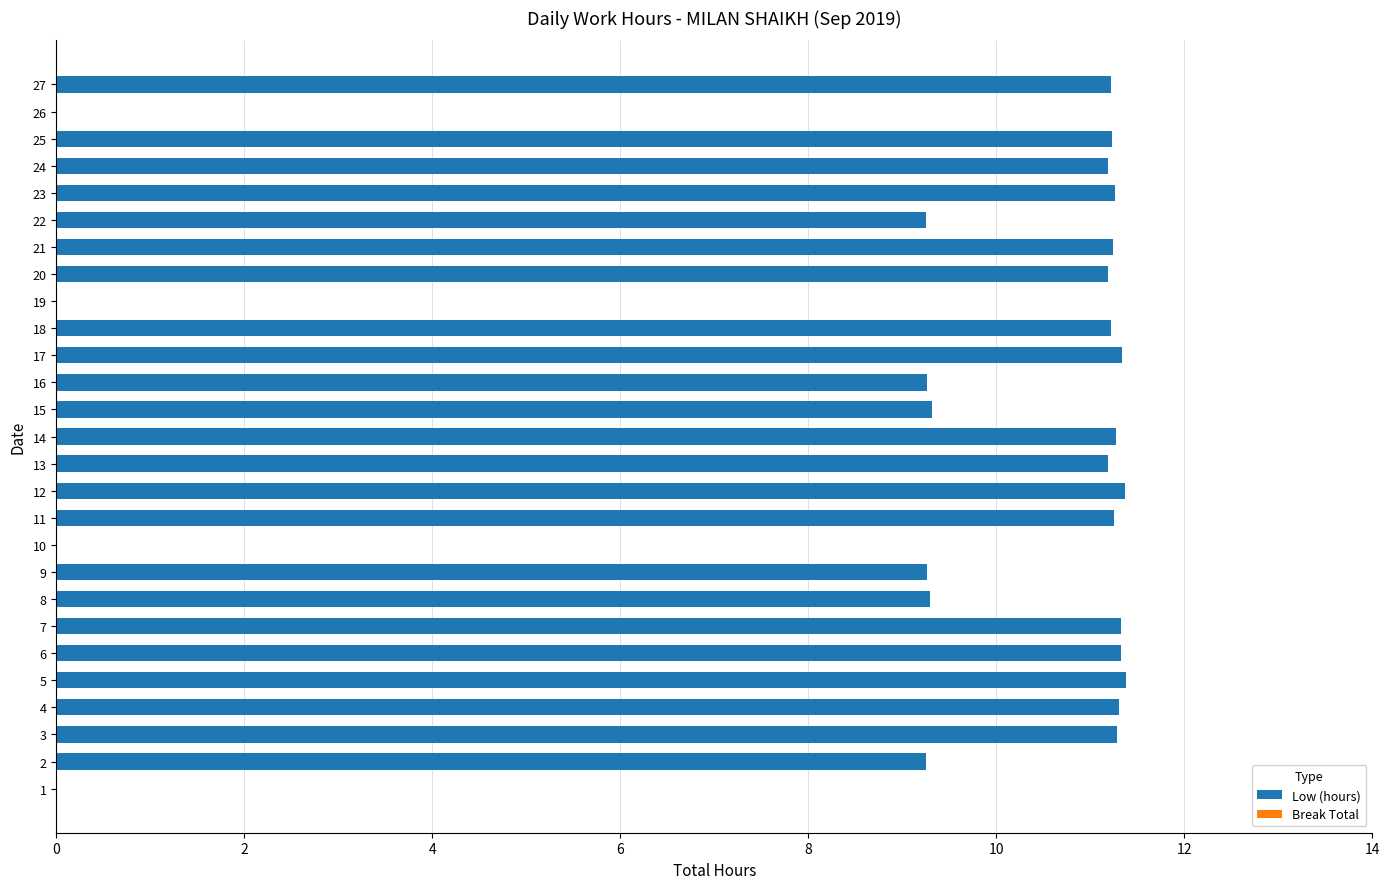

The value at 7 is 5.0. True or false?

False